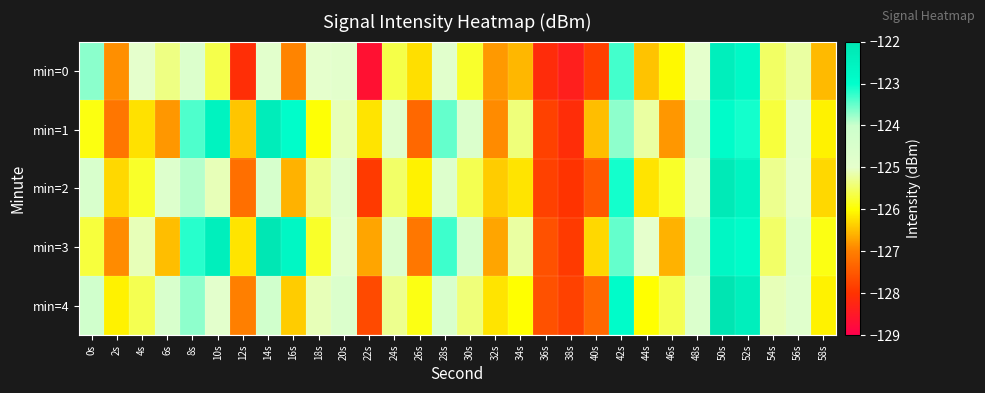

At 36s, list the series in order from smallest to largest.

min=0, min=1, min=2, min=3, min=4